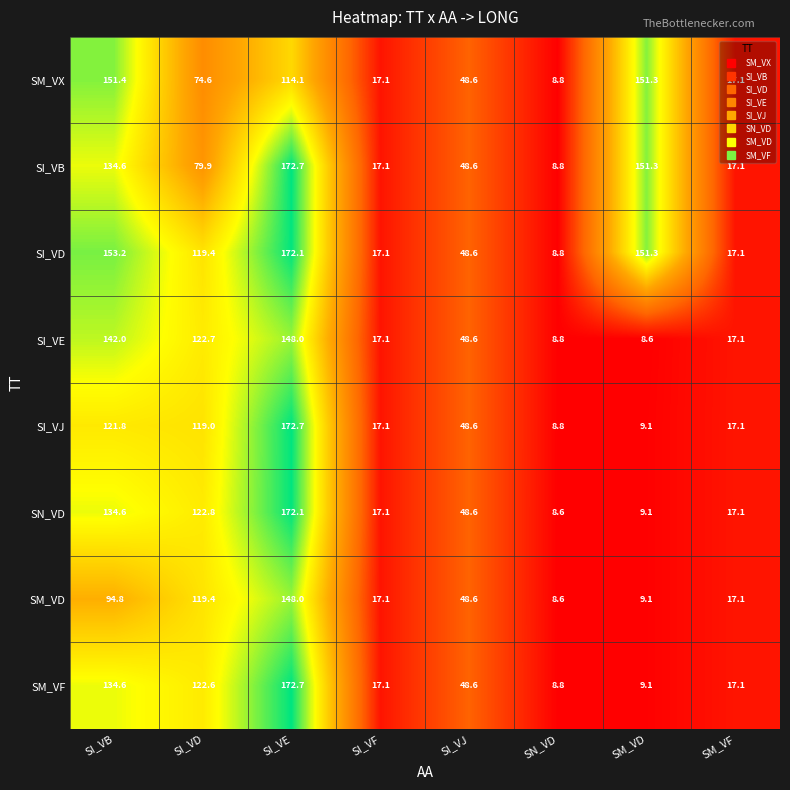

What is the maximum value shown in the chart?

172.7